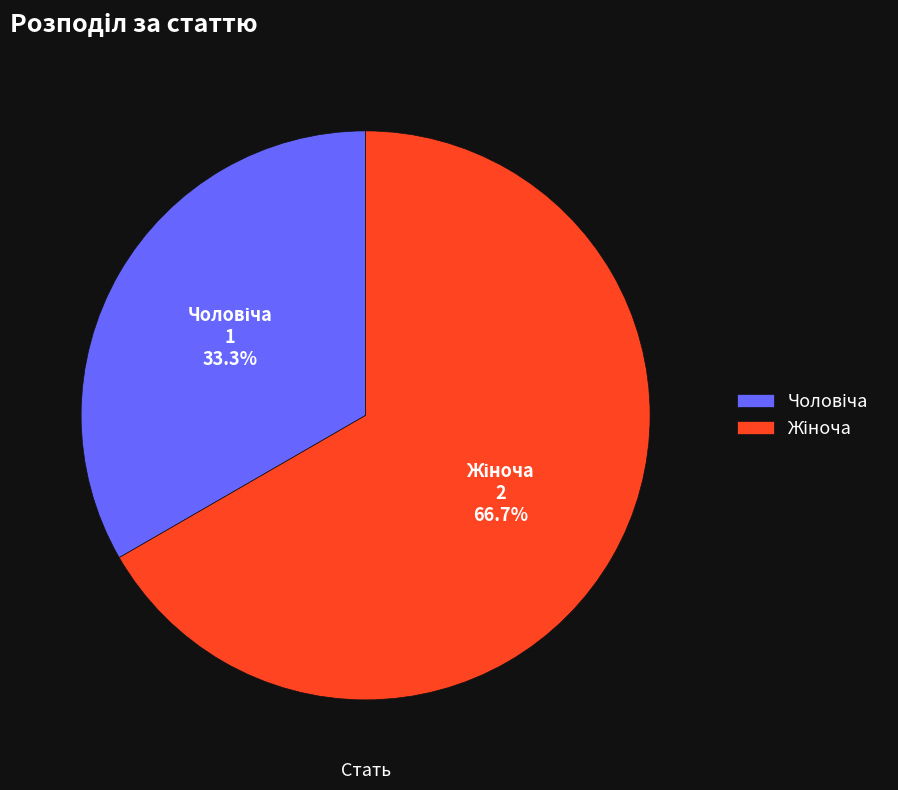

Is there any slice that represents more than half of the pie?

Yes